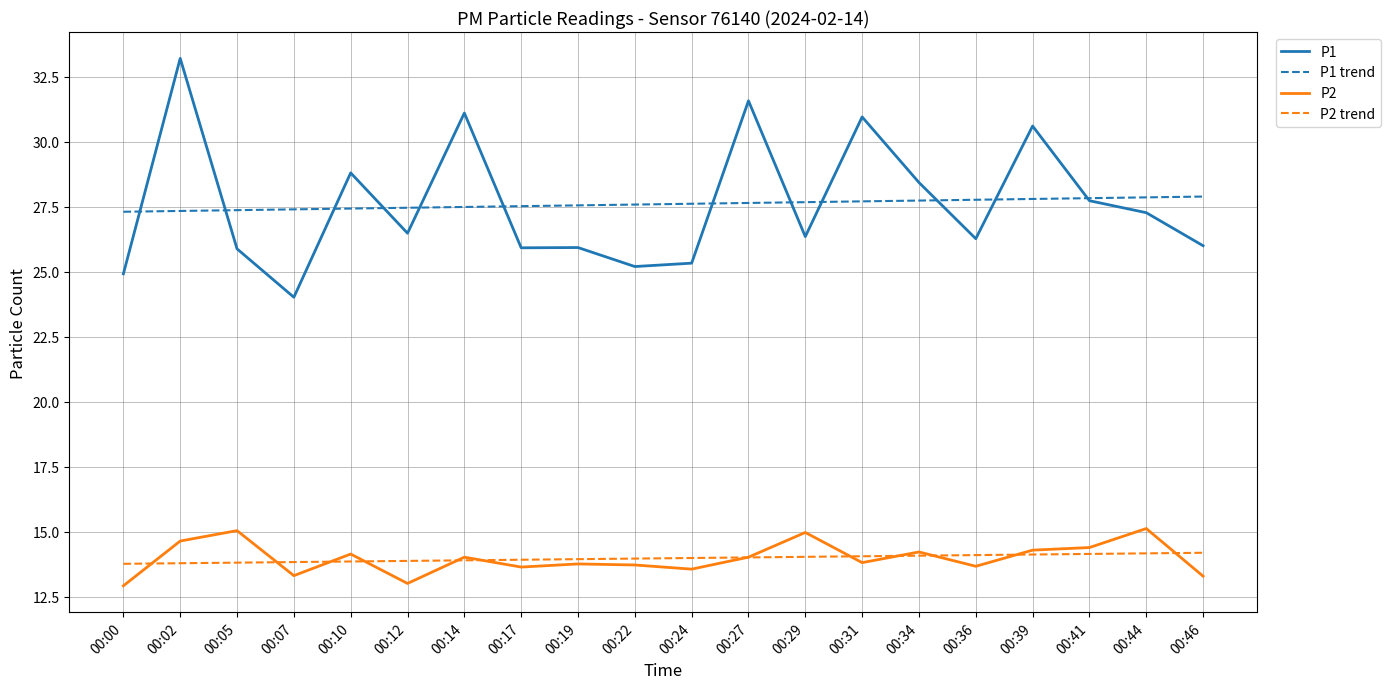

What value does the P2 trend series have at 00:19?

14.0